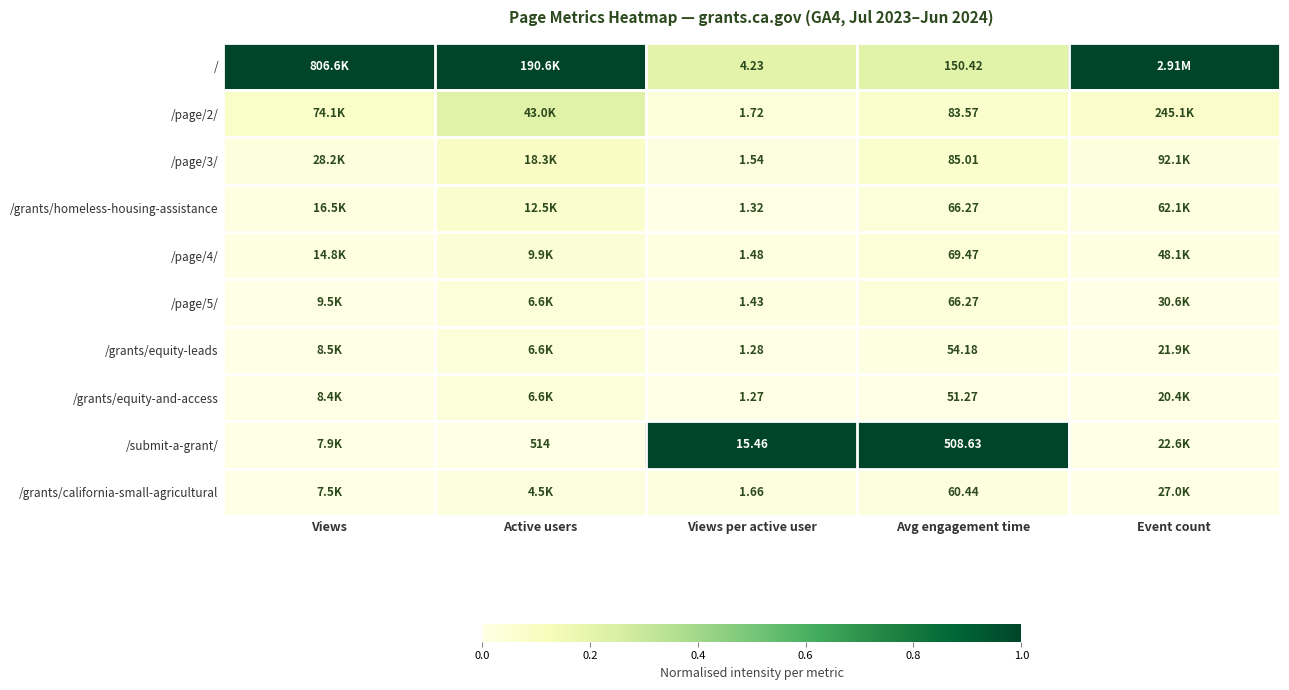

Is the value of /grants/equity-leads at Views per active user greater than the value of /page/3/ at Views per active user?

No